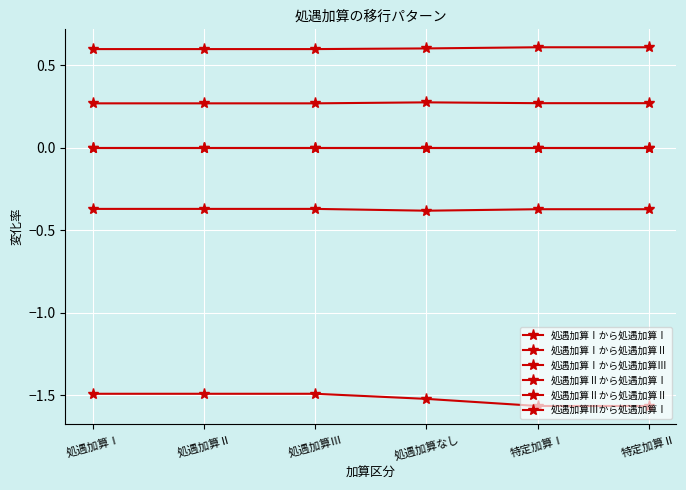

How many interior local valleys does the 処遇加算Ⅰから処遇加算Ⅱ series have?

1